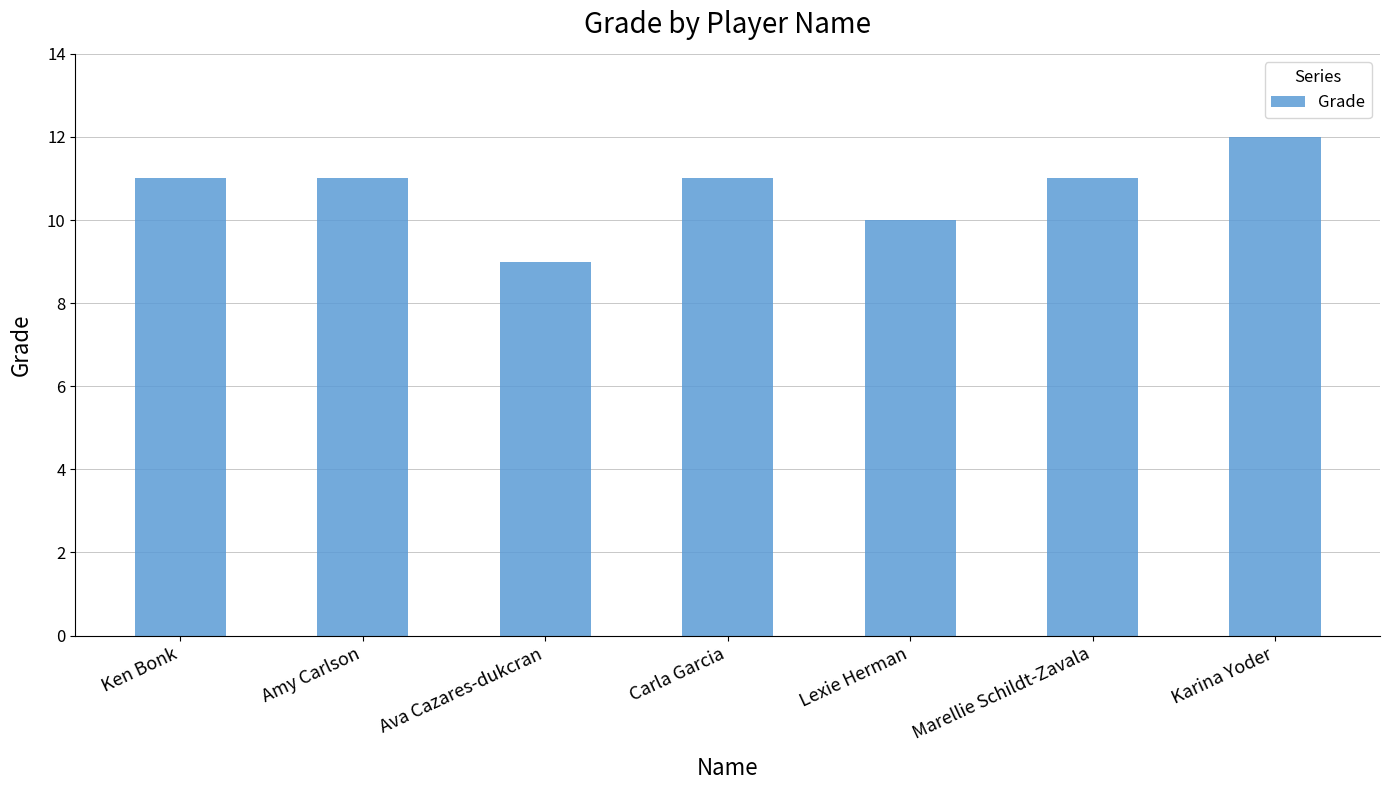

True or false: the data shows 14 at Ava Cazares-dukcran.

False